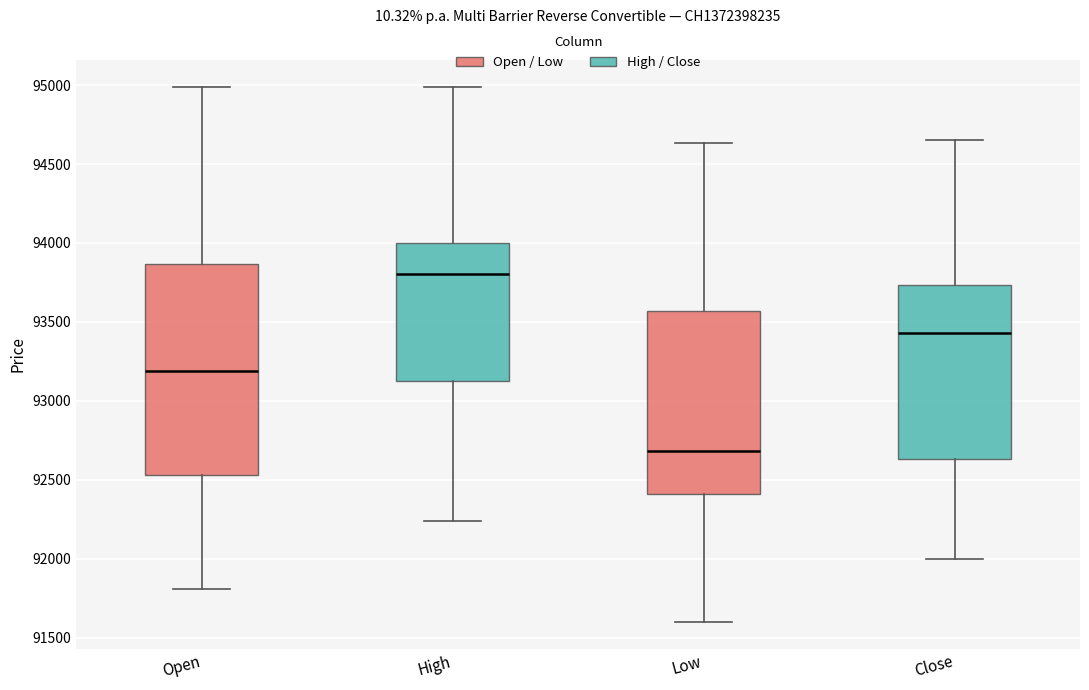

Which box has the lowest median line?

Low